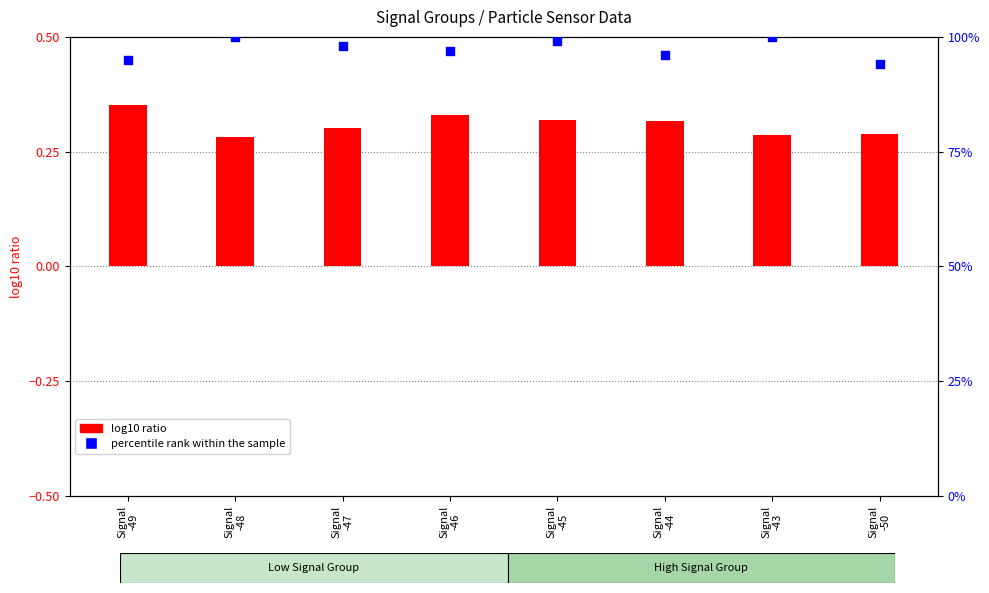

Which series has the largest Y range (max minus min)?

percentile rank within the sample